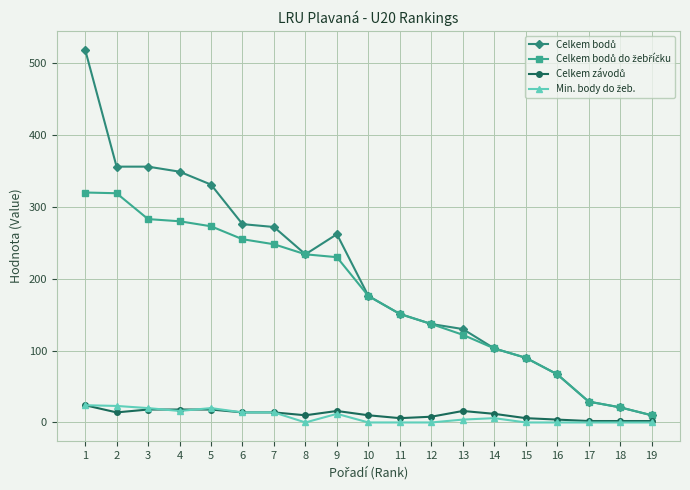

What is the maximum value shown in the chart?

519